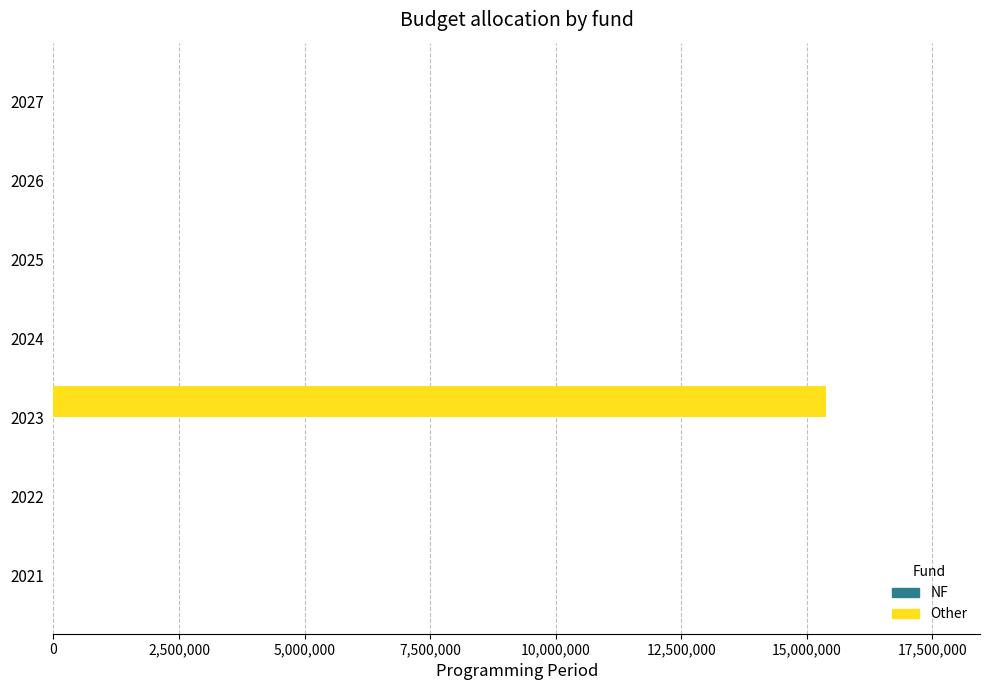

What is the sum of all values?

15372864